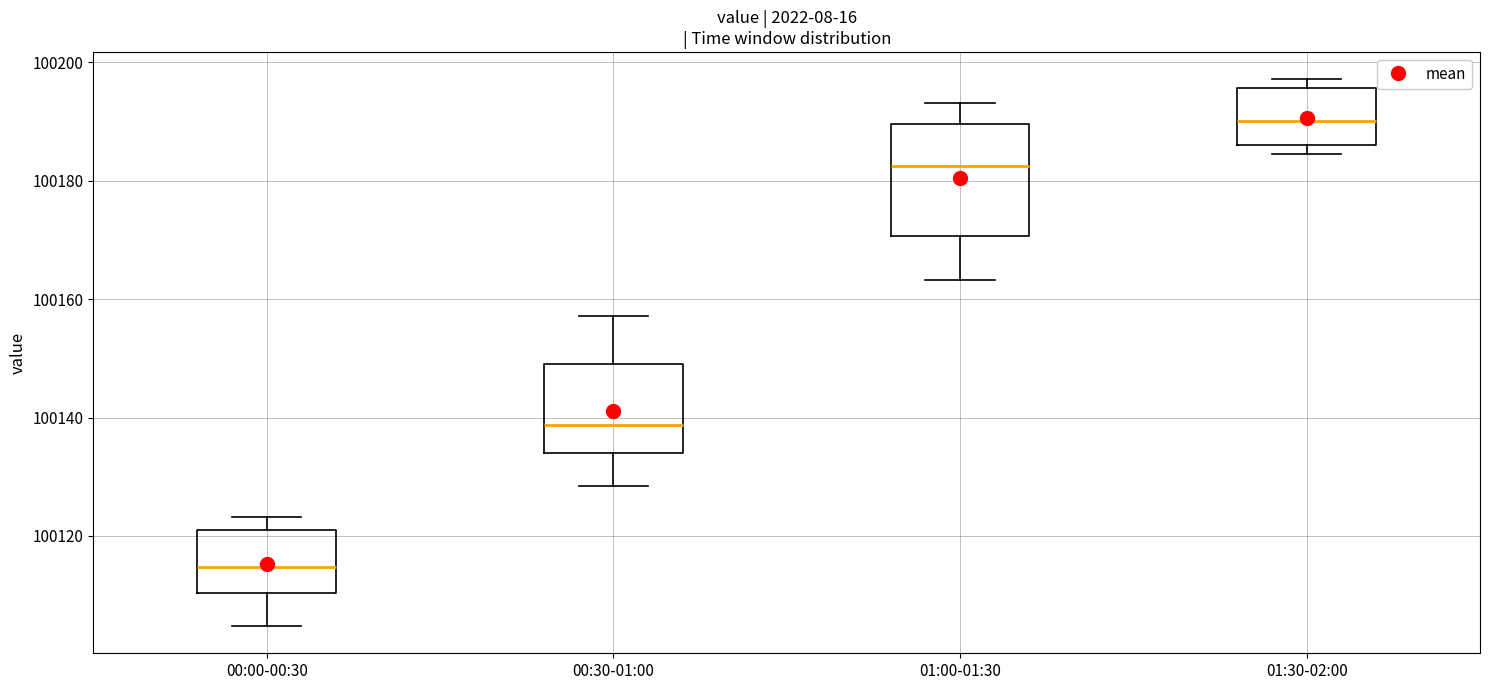

Which box's median line is the lowest?

00:00-00:30